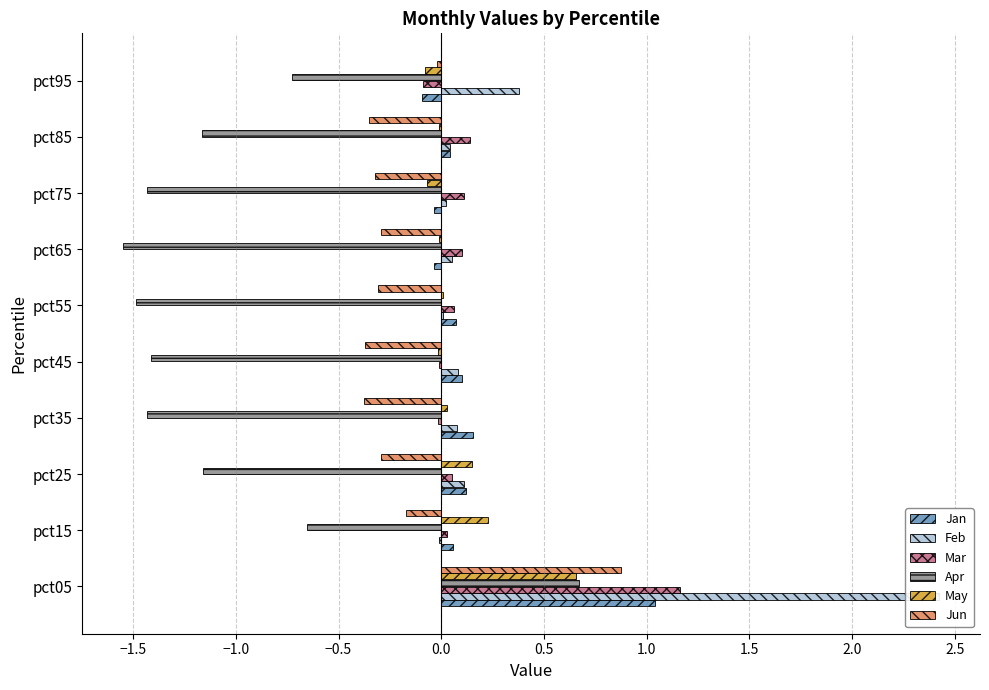

How many positive values does the Mar series have?

7